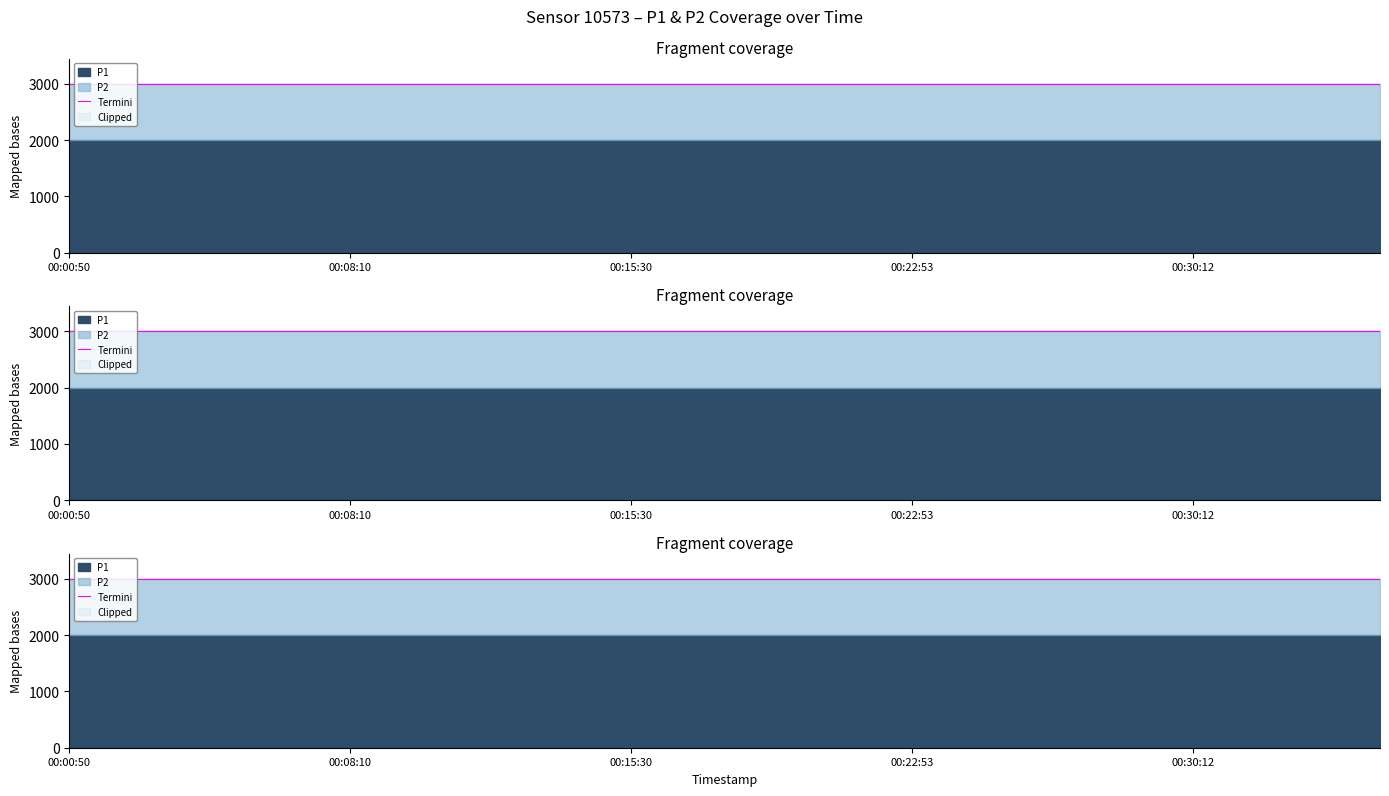

Between 00:27:46 and 00:35:04, which series saw the biggest shift?

P1